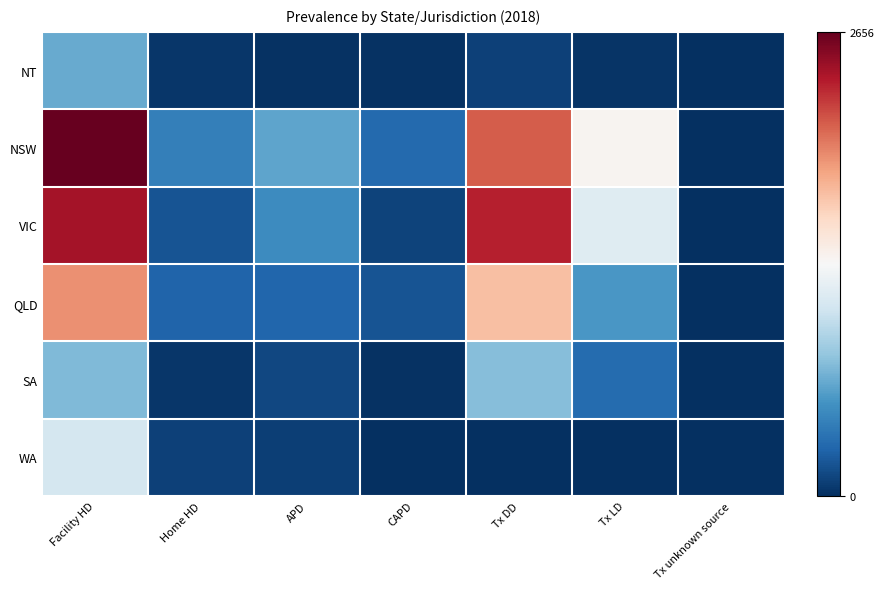

At which category is the sum across all series the highest?

Facility HD